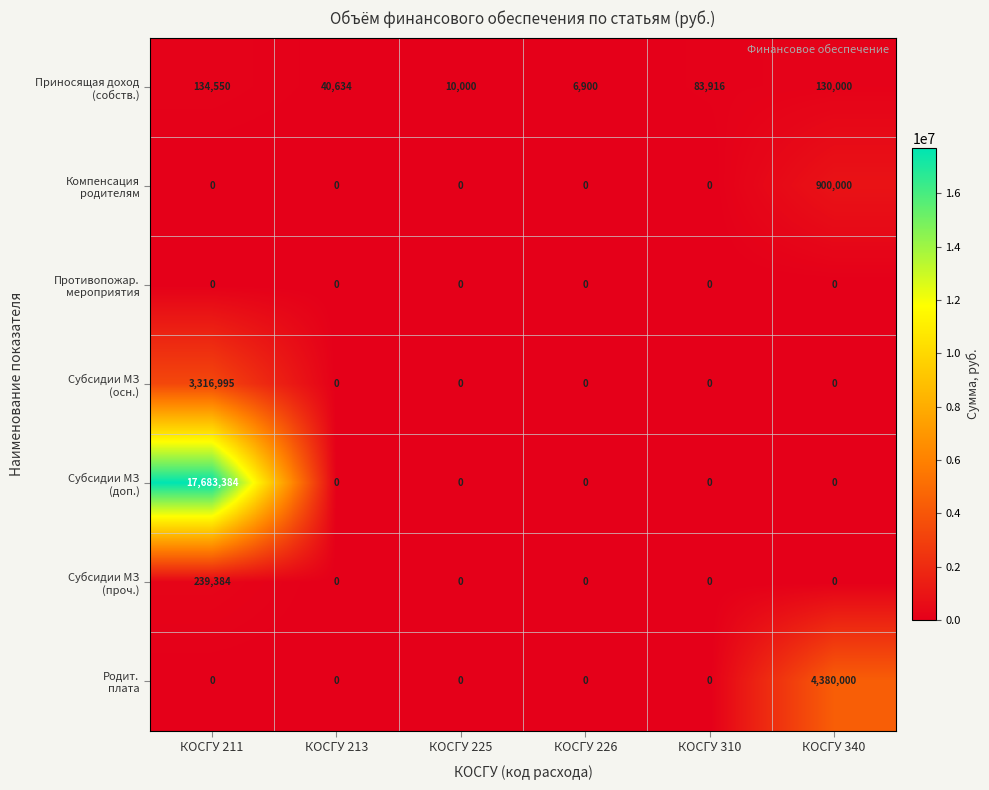

Count the number of data series in this chart.

7